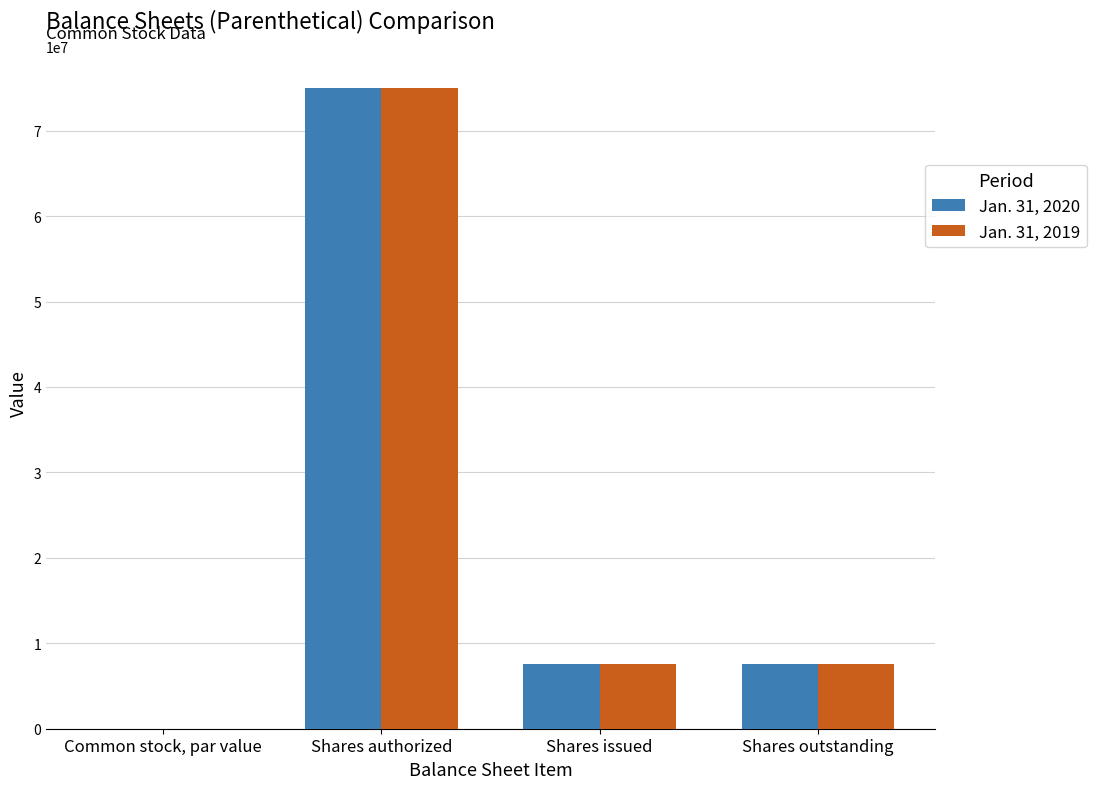

How many Jan. 31, 2019 values are between 7630000 and 75000000?

3